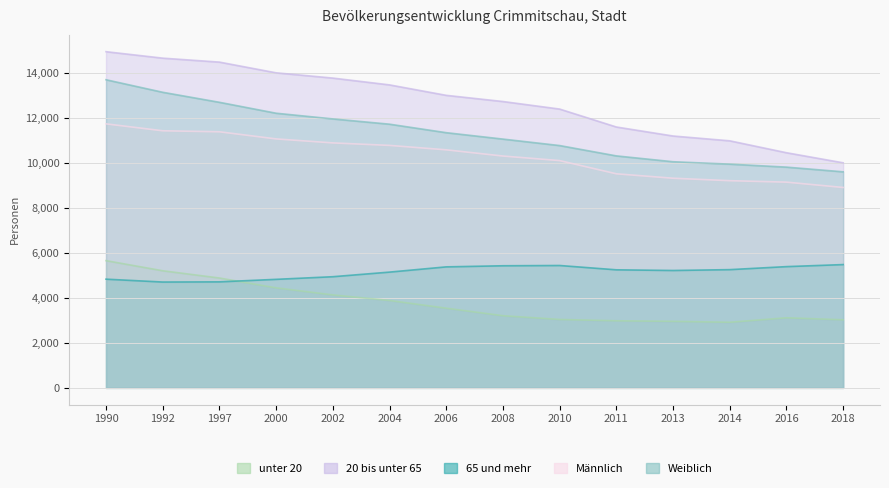

At which label is 65 und mehr closest to 5099?

2004